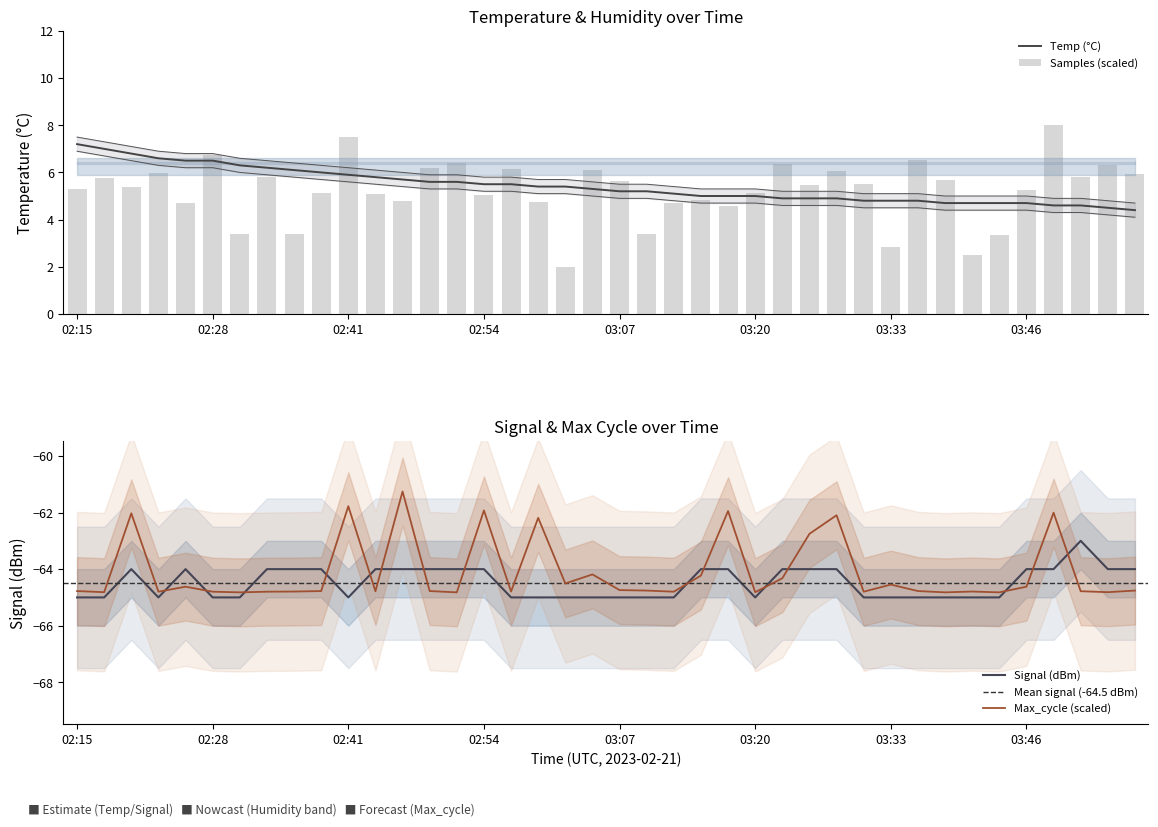

What is the label of the 28th bar from the left?

03:25